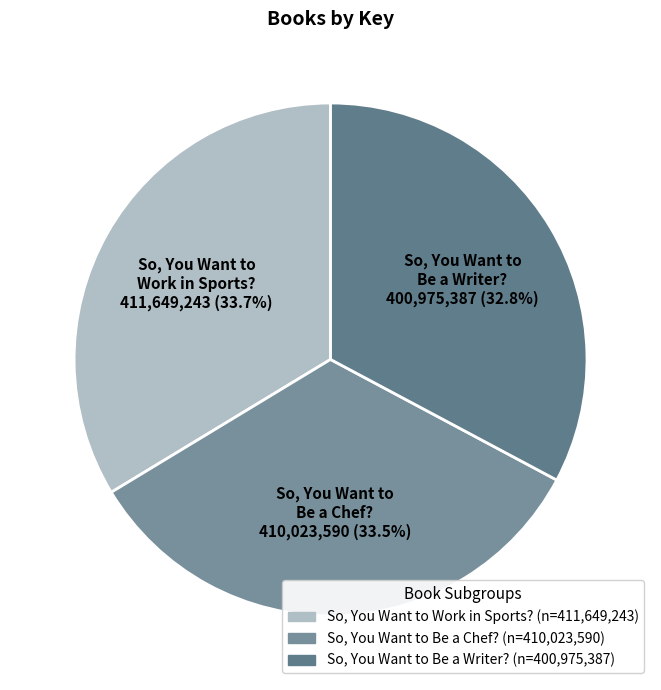

Which slice is the smallest?

So, You Want to Be a Writer?